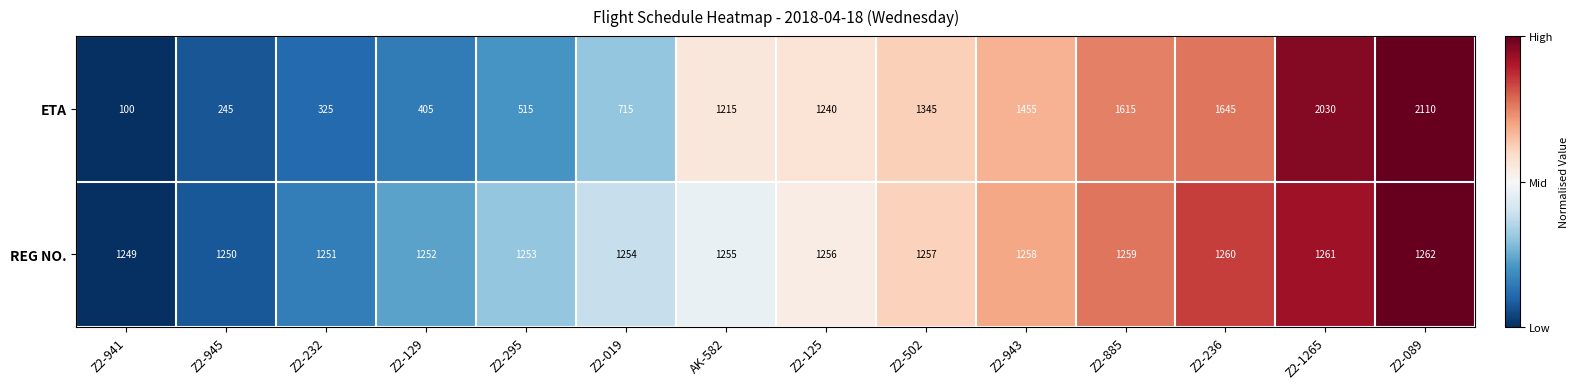

Which series has the largest total across all categories?

REG NO.